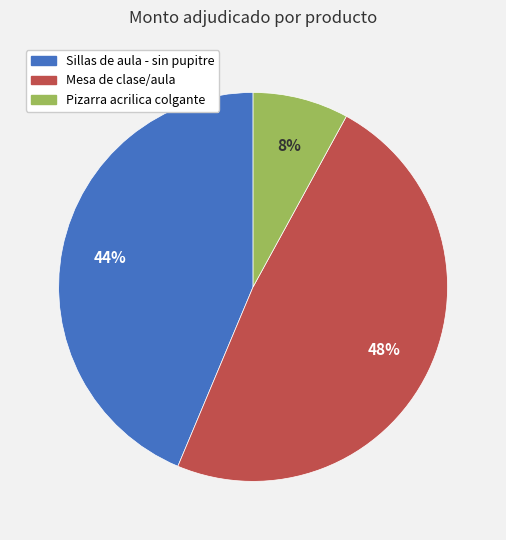

Which slice is the largest?

Mesa de clase/aula